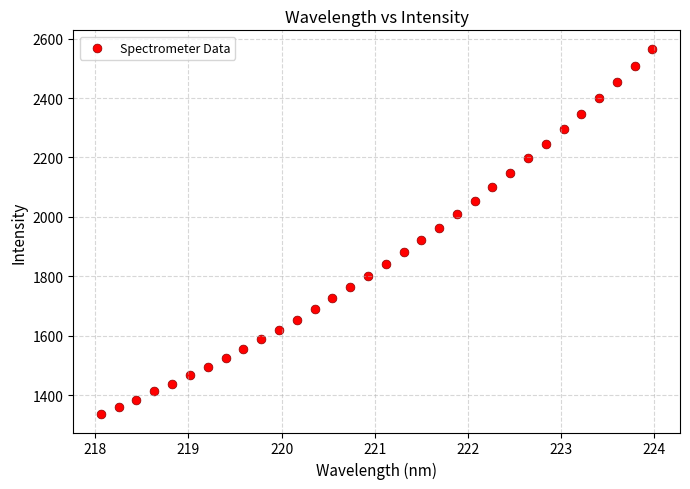

What is the range of X values (max minus min)?

5.9